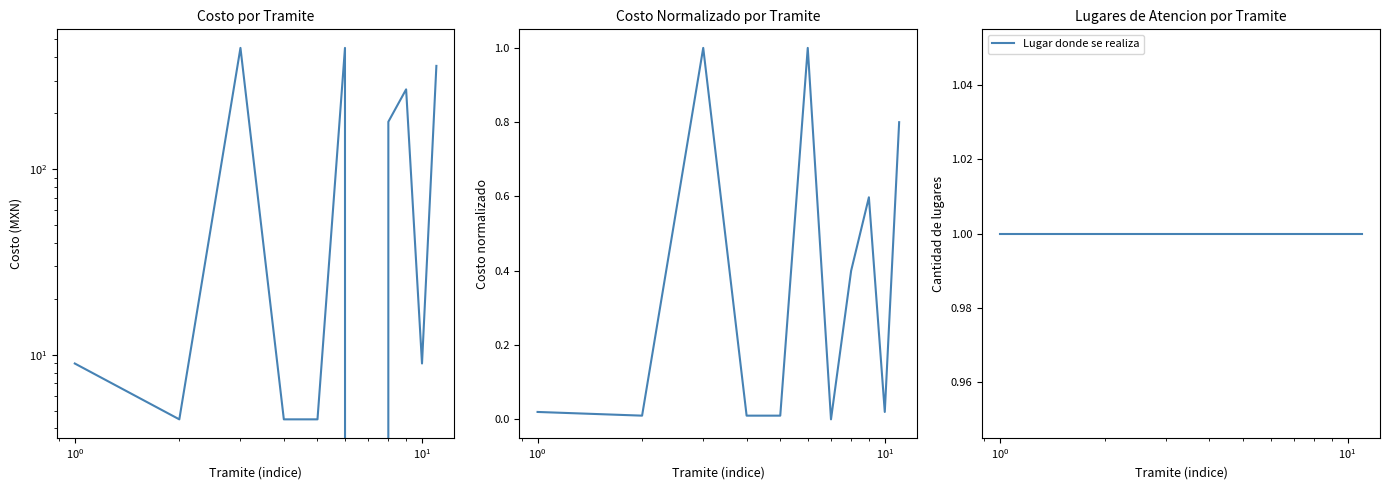

What is the highest value of the Costo normalizado series?

1.0